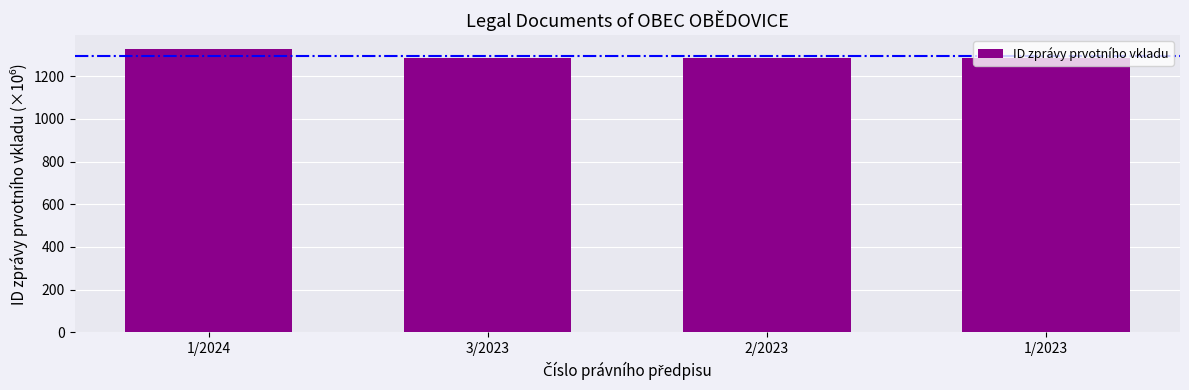

Is it true that the value at 1/2023 is 1285.6?

True